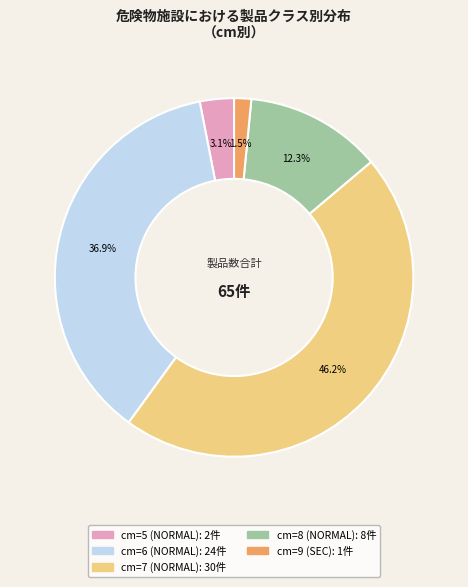

To the nearest percent, what is the combined percentage of cm=5 (NORMAL) and cm=6 (NORMAL)?

40%